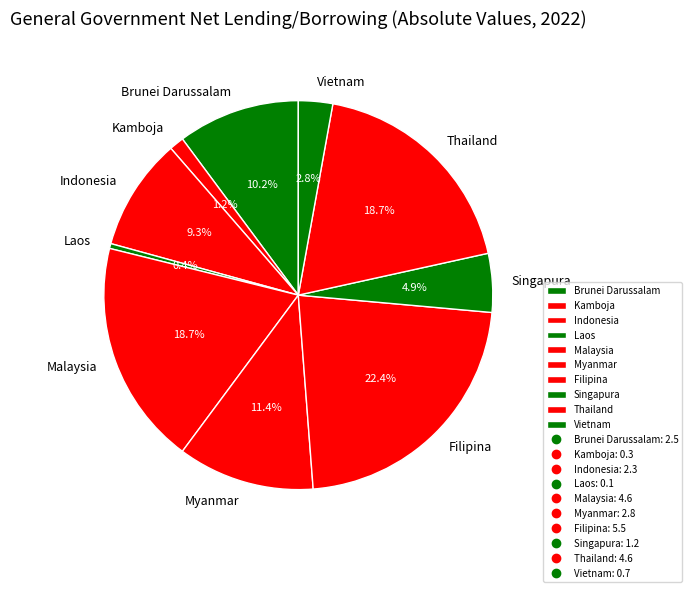

What percentage do Kamboja and Brunei Darussalam together represent?

11.4%